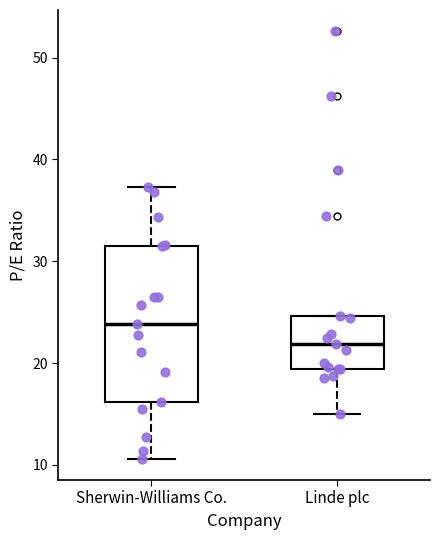

Reading left to right, read every box against the y-axis: the position of its median line, the range the box covers, and the ends of its whiskers. The values are not printed on the chart, so give them approximately, as read against the axis.

Sherwin-Williams Co.: median 24, box 16 to 32, whiskers 11 to 37
Linde plc: median 22, box 19 to 25, whiskers 15 to 25